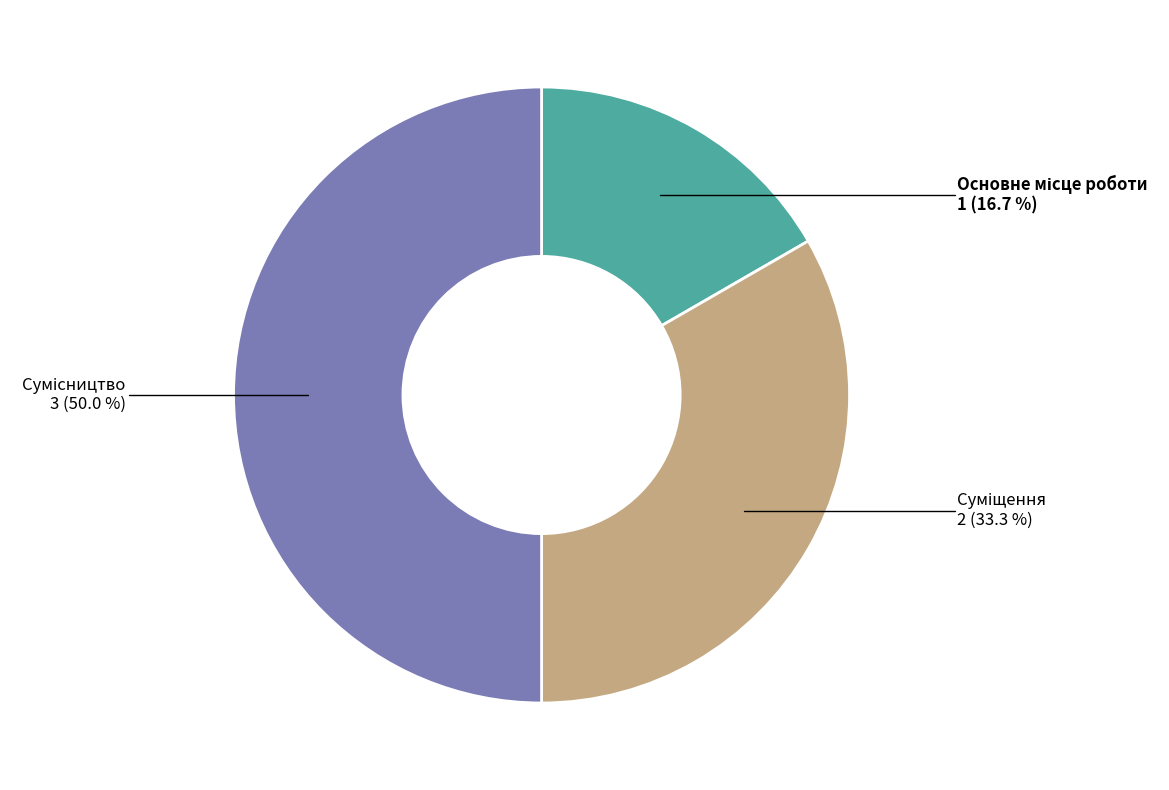

Is it true that Сумісництво is 50% of the pie?

True